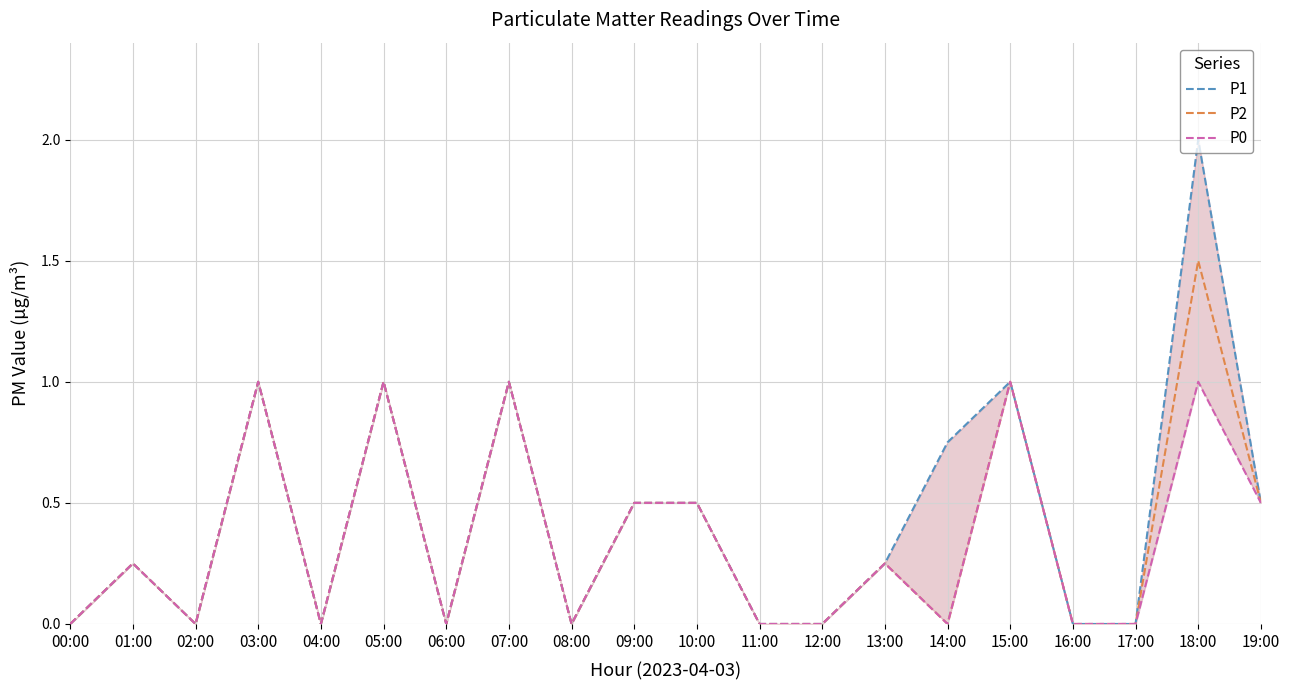

Which series has the largest total across all categories?

P1